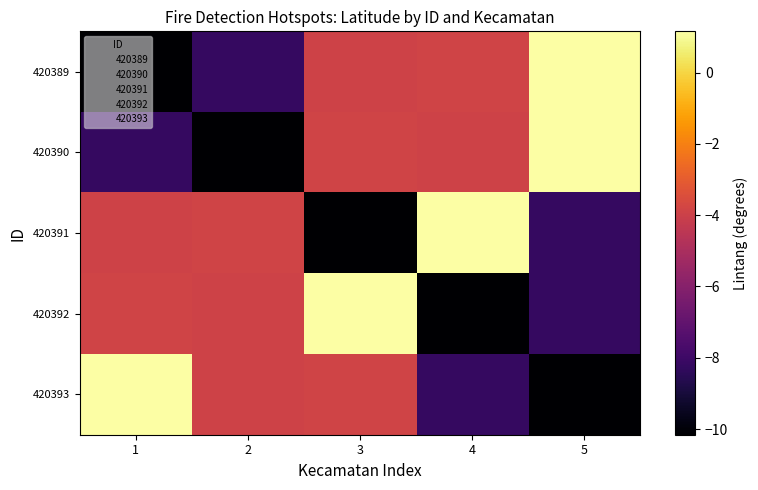

Is it true that 420390 equals -8.2 at 1?

True